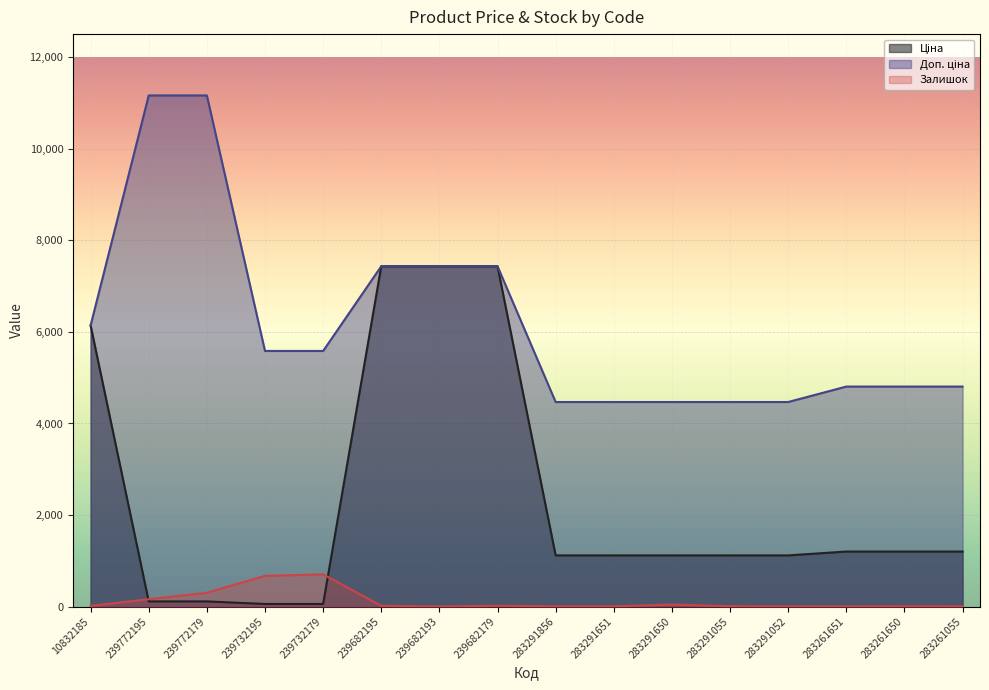

What is the difference between the maximum and minimum values in the Залишок series?

703.0